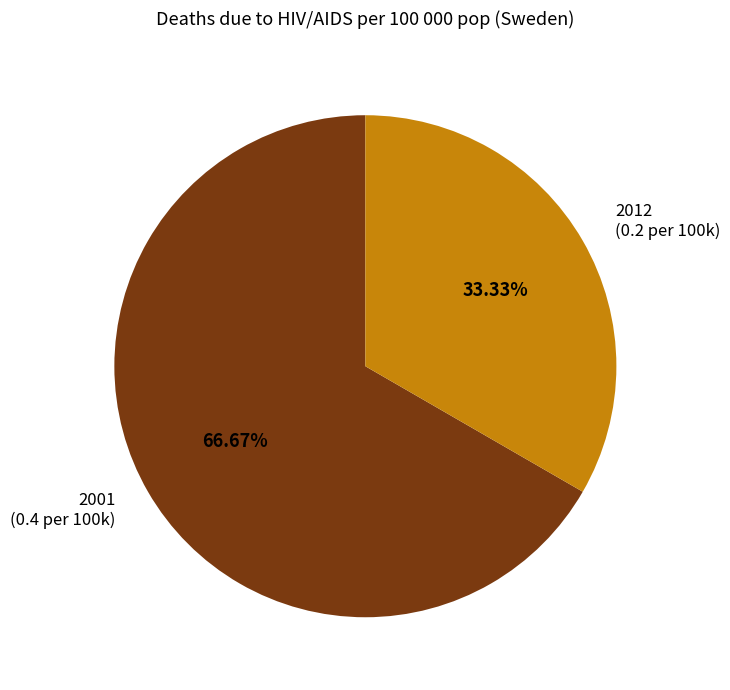

Rank the categories by value from lowest to highest.

2012, 2001